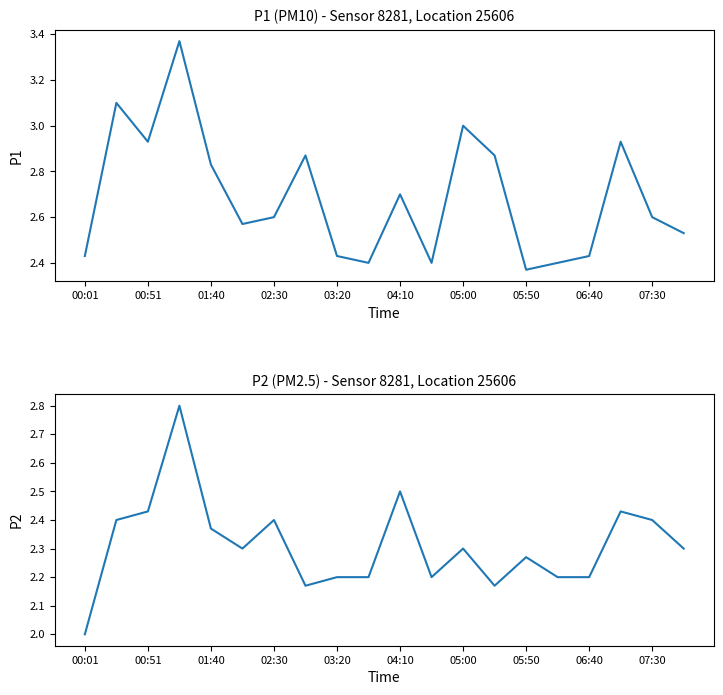

How many lines are shown in the chart?

2